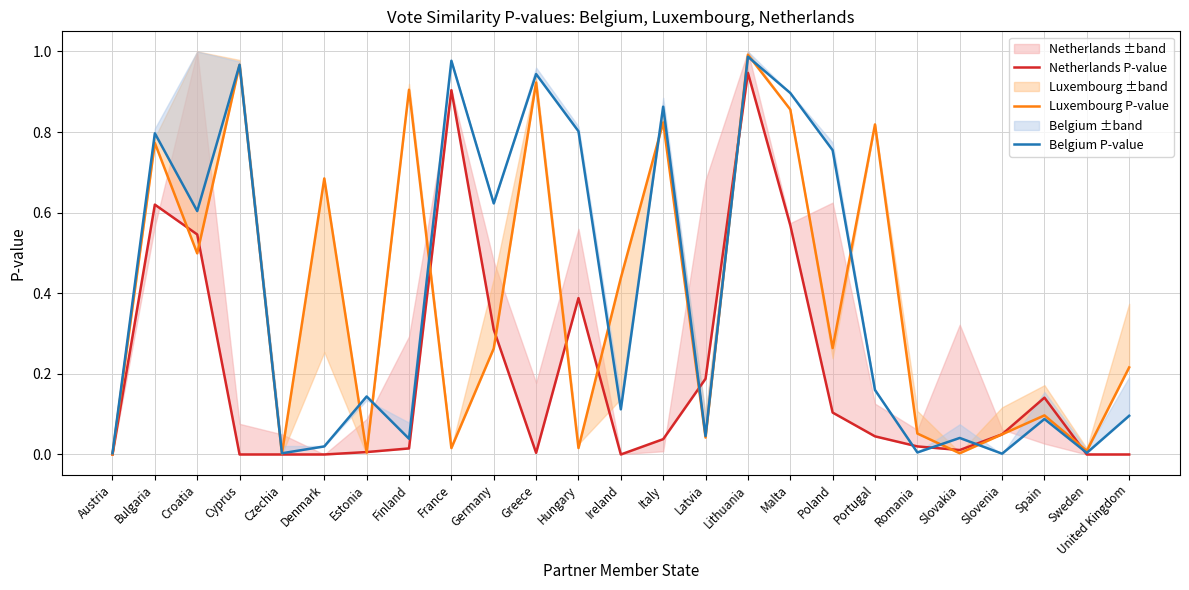

Which series has the largest range (max minus min)?

Luxembourg P-value